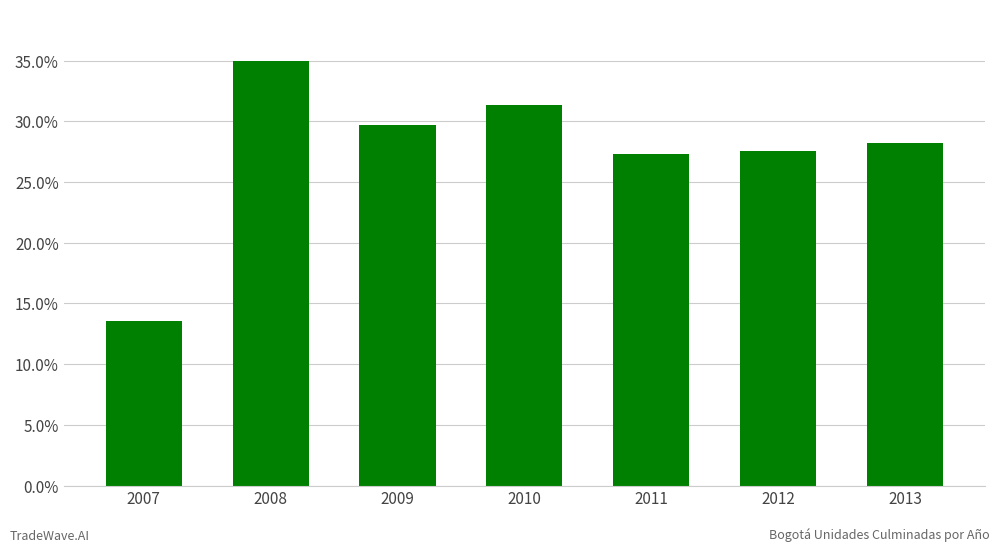

How many data points are less than 15514?

3